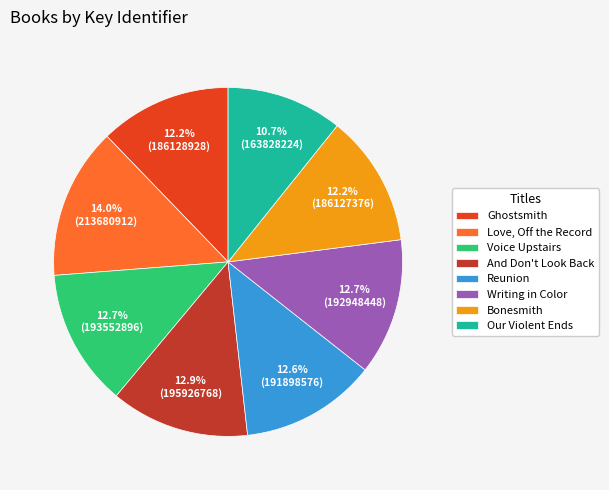

What percentage is the Love, Off the Record slice, to the nearest percent?

14%